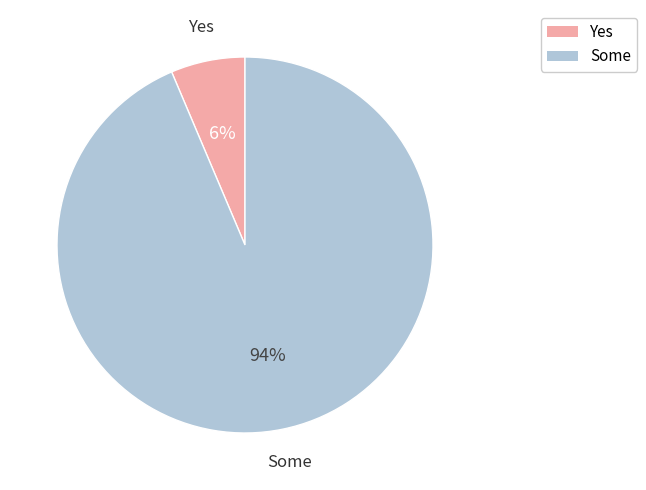

What percentage is the Yes slice, to the nearest percent?

6%